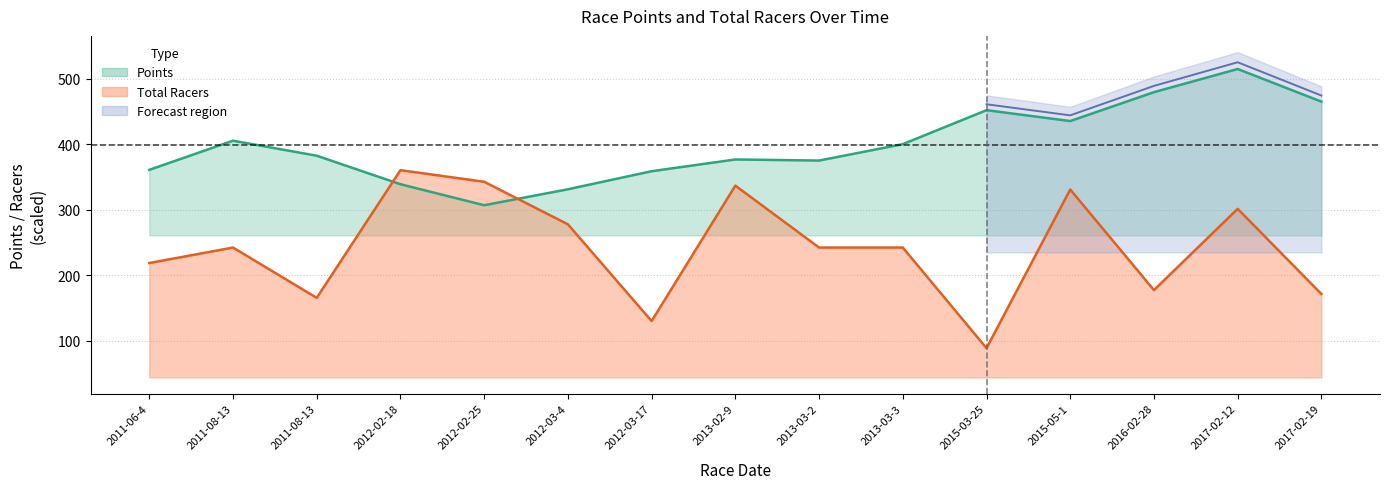

Where is the first local minimum for Points?

2012-02-25